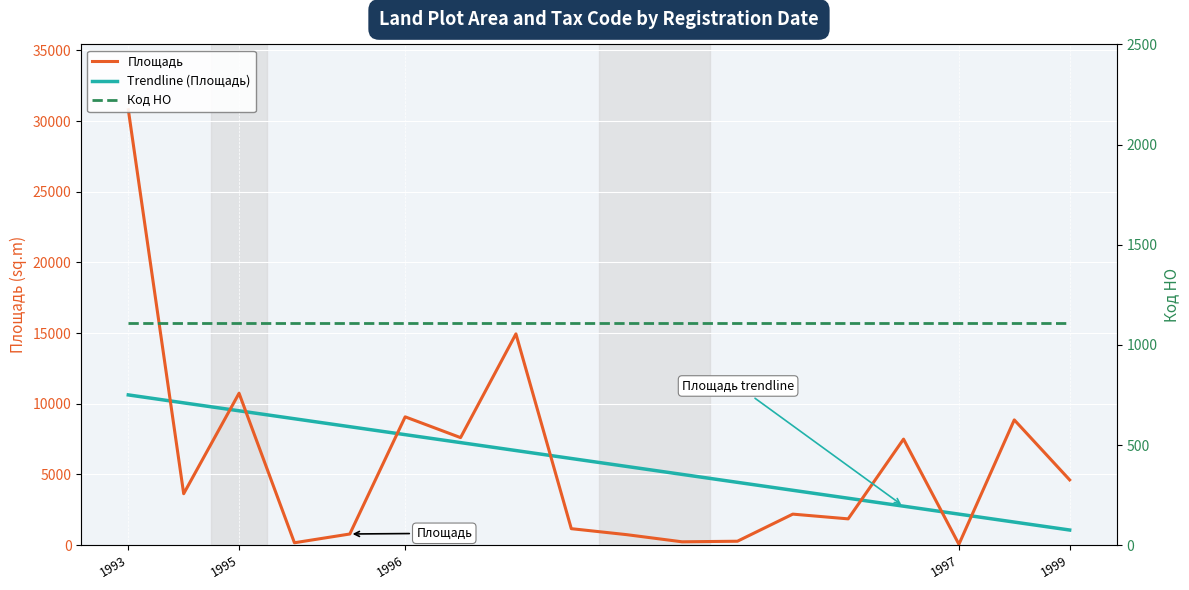

Which series ends up on top after the final intersection of Код НО and Trendline (Площадь)?

Код НО